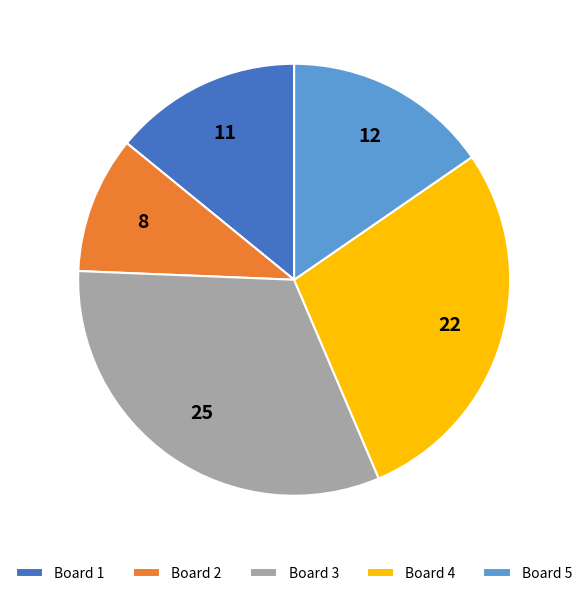

Rank the categories by value from highest to lowest.

Board 3, Board 4, Board 5, Board 1, Board 2